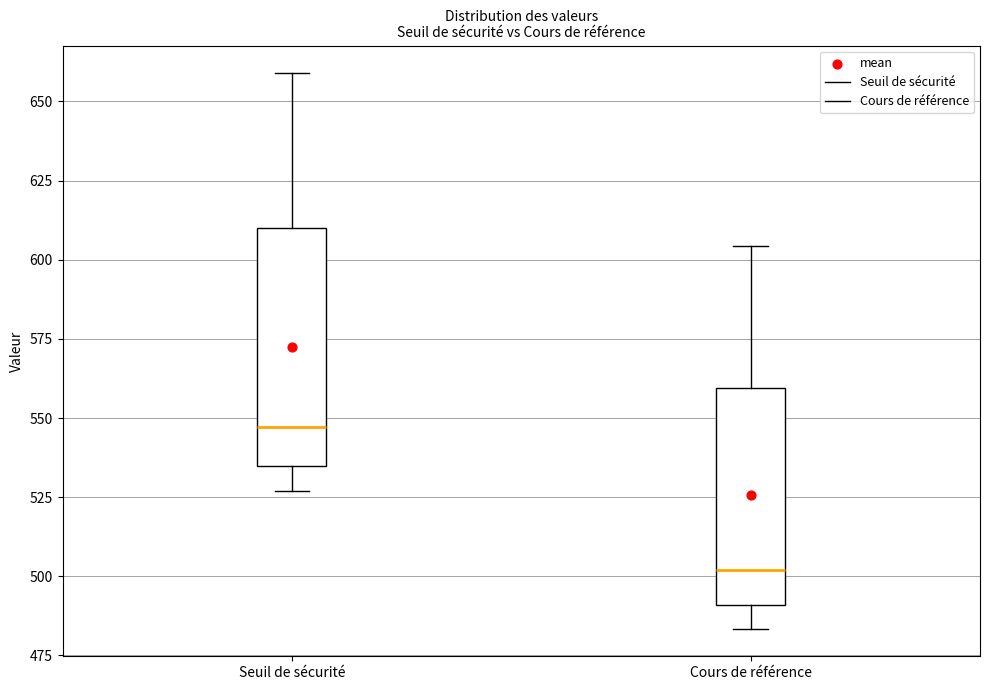

Which box's median line is the lowest?

Cours de référence